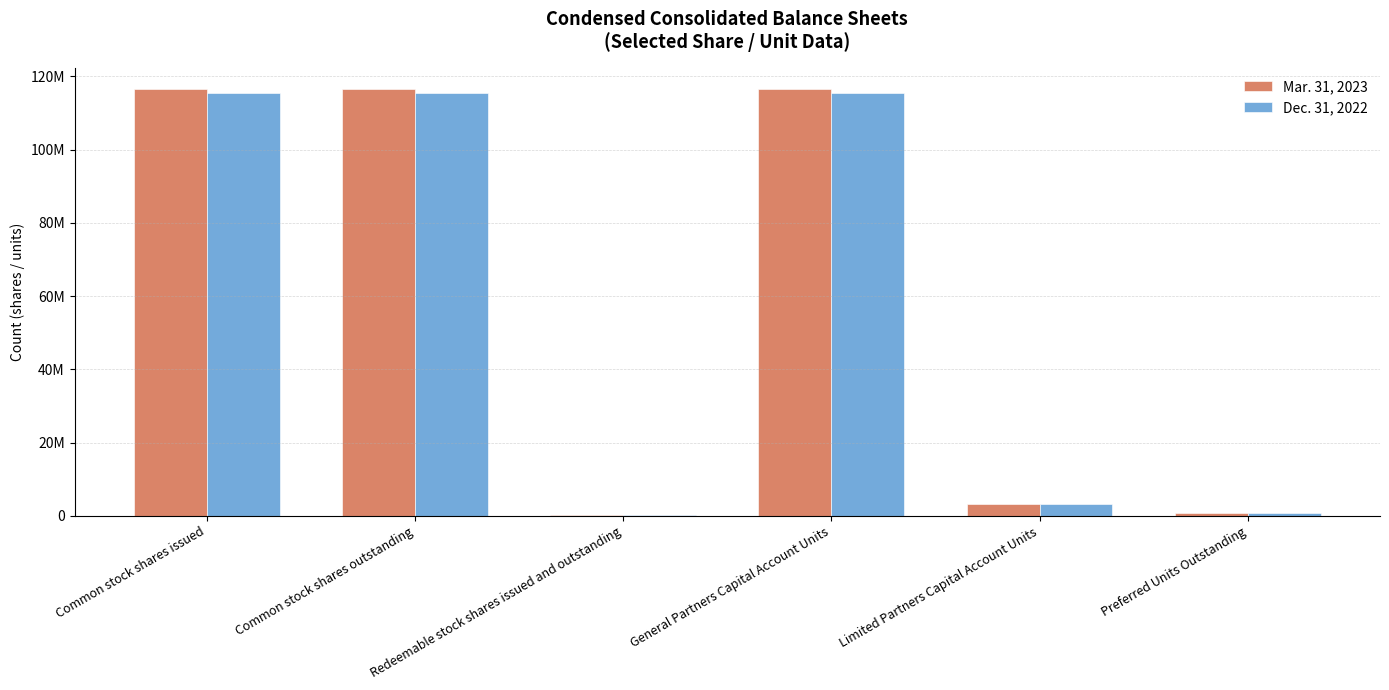

What is the label of the 3rd bar from the right?

General Partners Capital Account Units